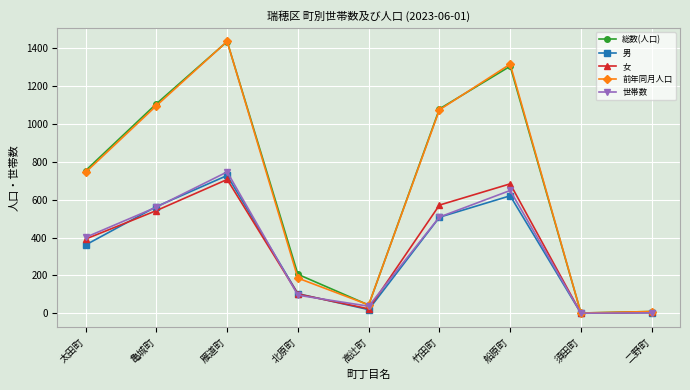

What is the label of the 8th point from the left?

須田町